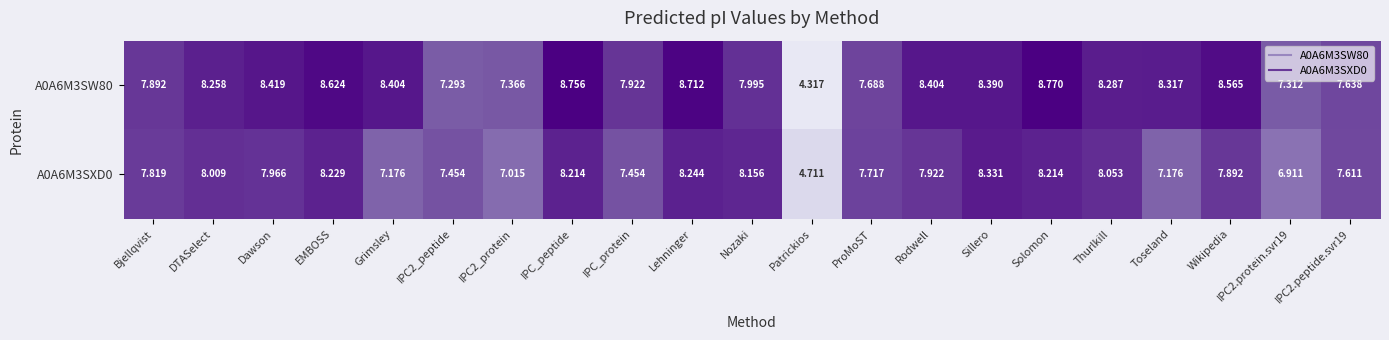

Which label corresponds to the smallest value in the chart?

Patrickios